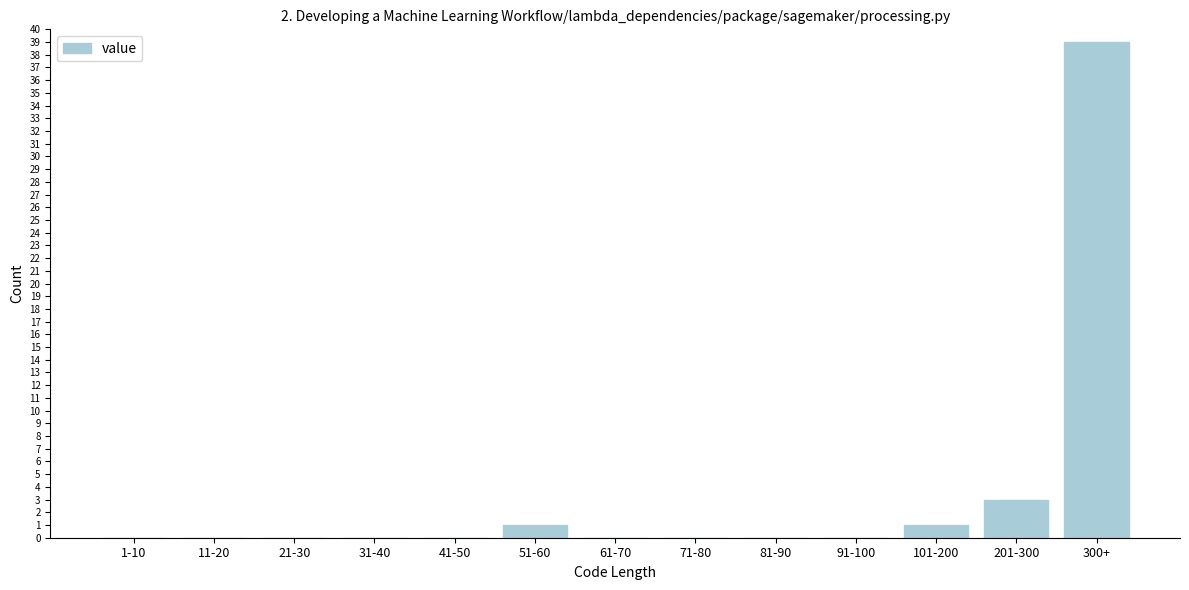

Reading left to right, list all the values displayed in this chart.

1-10=0	11-20=0	21-30=0	31-40=0	41-50=0	51-60=1	61-70=0	71-80=0	81-90=0	91-100=0	101-200=1	201-300=3	300+=39